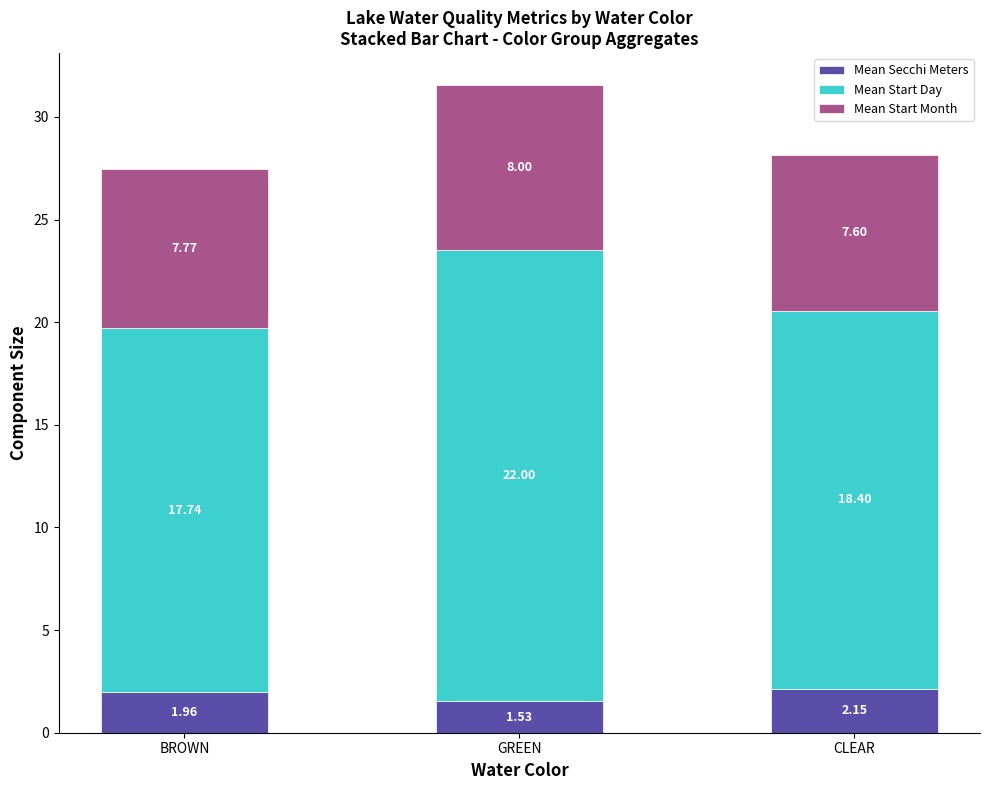

What is the total value across all series at BROWN?

27.5